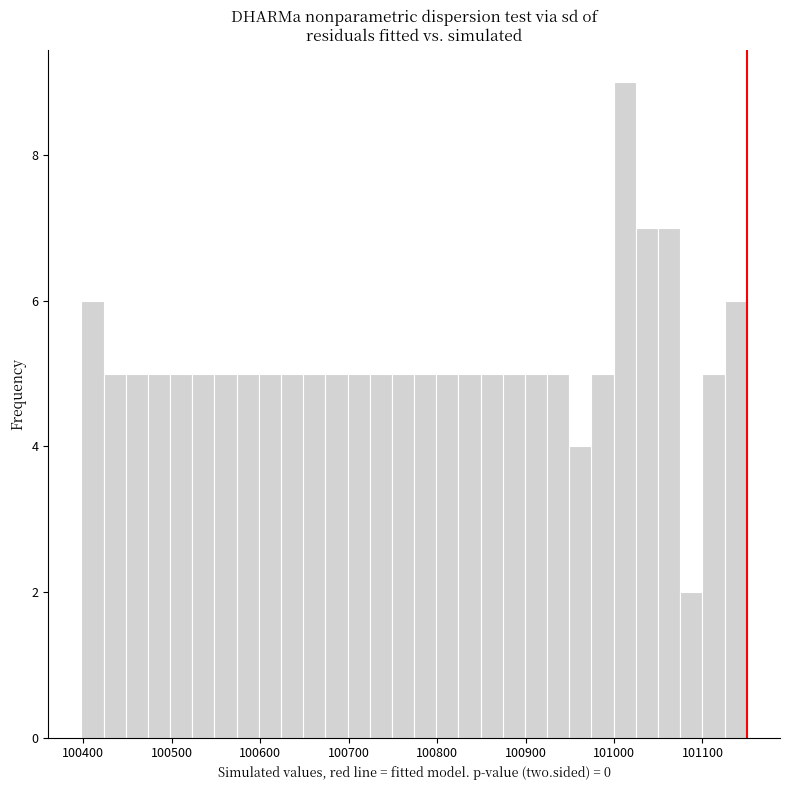

Read against the x-axis, roughly where is the centre of the tallest bar?

101010